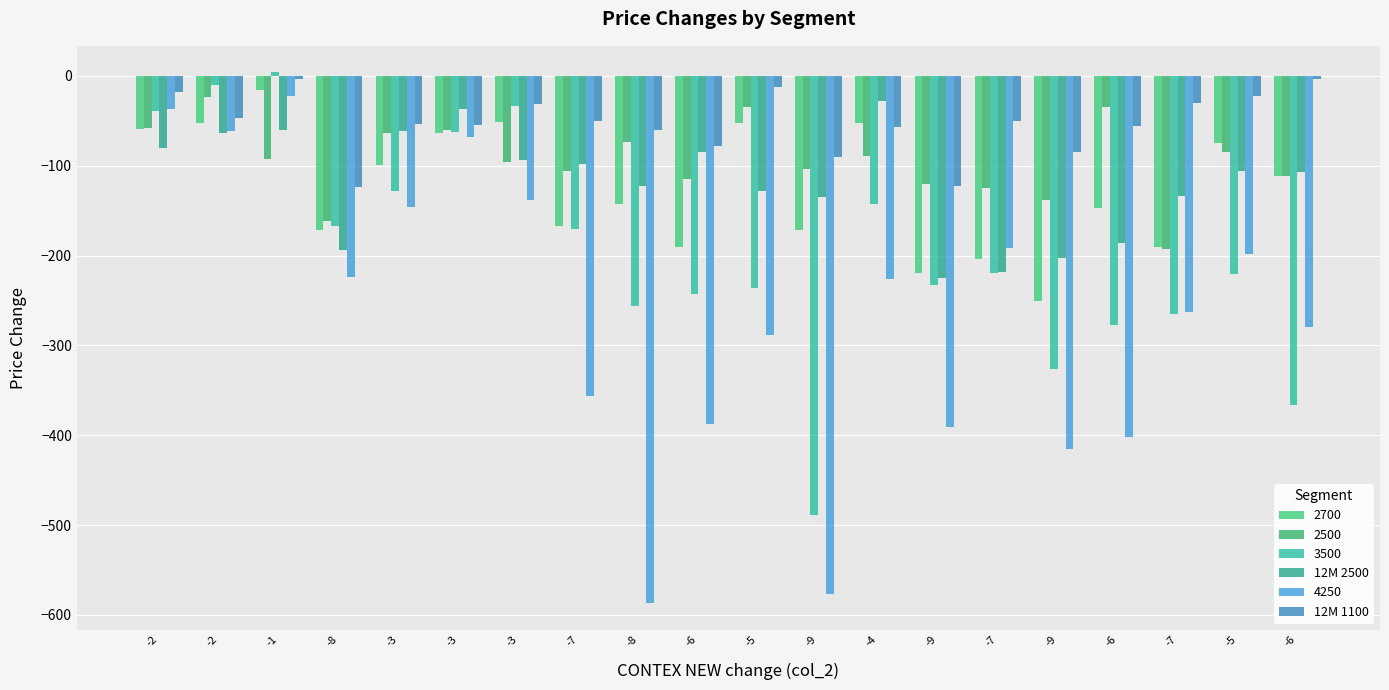

Read the 12M 1100 value at -5.

-12